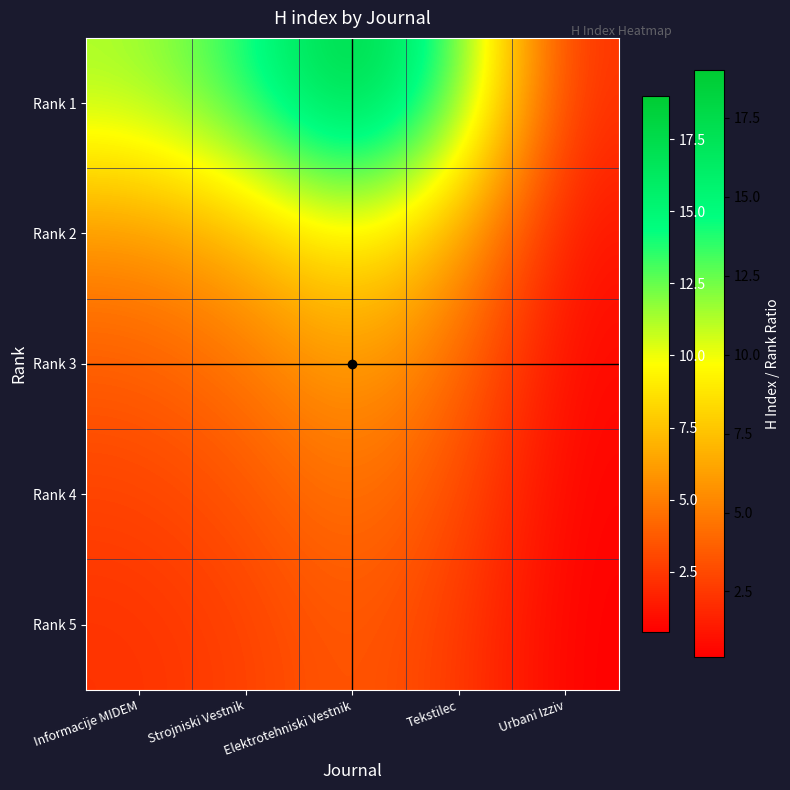

Reading left to right, transcribe all the data shown in this chart.

Rank 1: Informacije MIDEM=11.3	Strojniski Vestnik=13.8	Elektrotehniski Vestnik=19.0	Tekstilec=13.0	Urbani Izziv=2.1
Rank 2: Informacije MIDEM=5.7	Strojniski Vestnik=6.9	Elektrotehniski Vestnik=9.5	Tekstilec=6.5	Urbani Izziv=1.1
Rank 3: Informacije MIDEM=3.8	Strojniski Vestnik=4.6	Elektrotehniski Vestnik=6.3	Tekstilec=4.3	Urbani Izziv=0.7
Rank 4: Informacije MIDEM=2.8	Strojniski Vestnik=3.5	Elektrotehniski Vestnik=4.8	Tekstilec=3.2	Urbani Izziv=0.5
Rank 5: Informacije MIDEM=2.3	Strojniski Vestnik=2.8	Elektrotehniski Vestnik=3.8	Tekstilec=2.6	Urbani Izziv=0.4